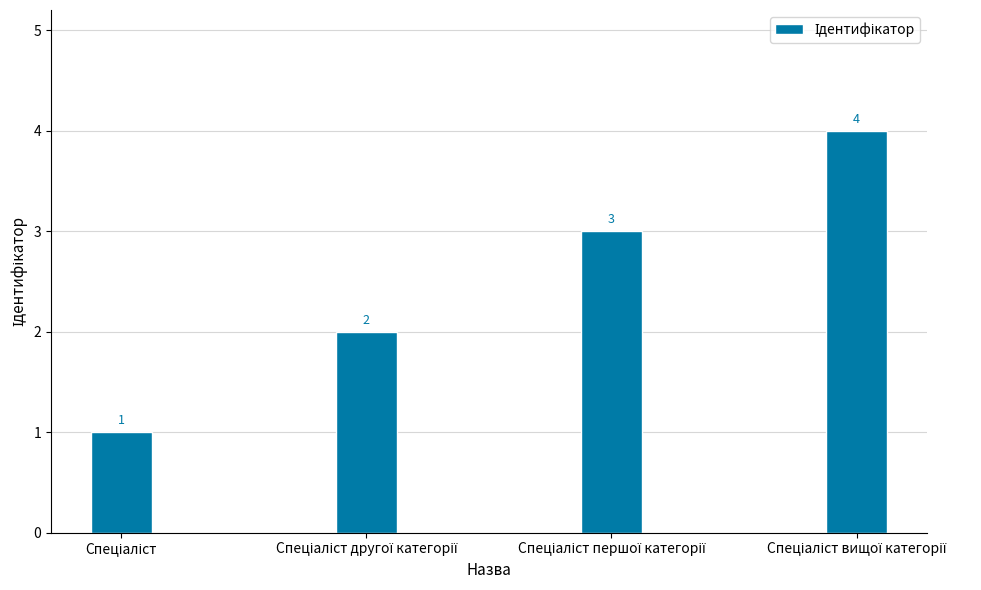

What is the greatest value displayed?

4